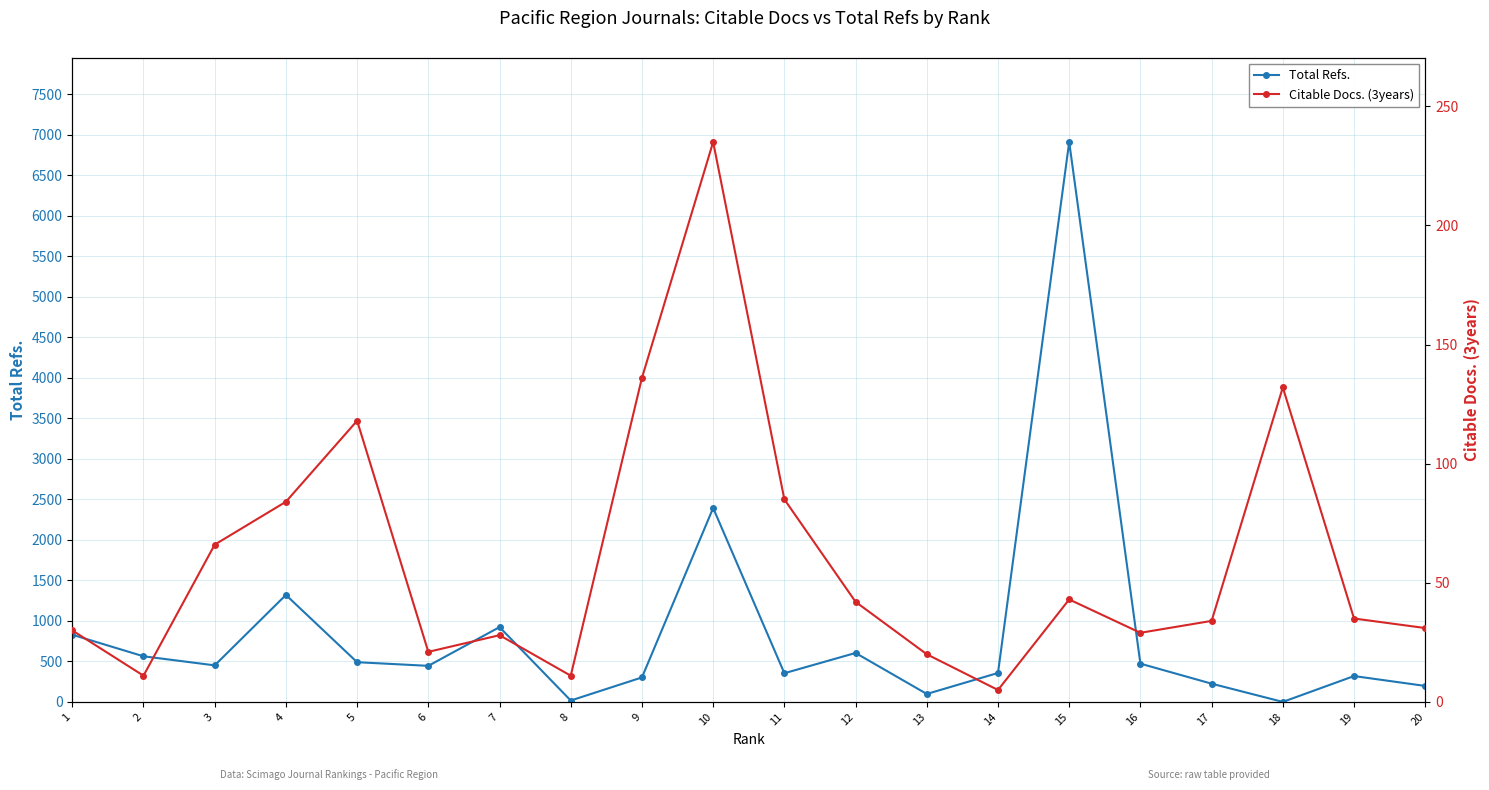

True or false: Citable Docs. (3years) has a value of 86 at 18.

False